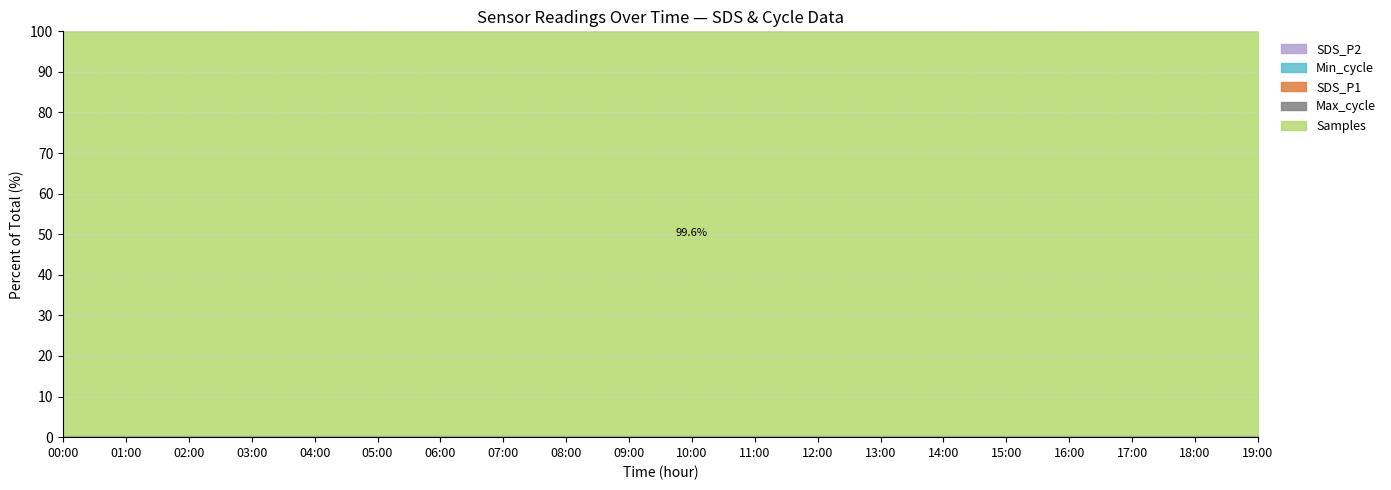

What is the approximate value of Samples at 09:00?

5092369.0